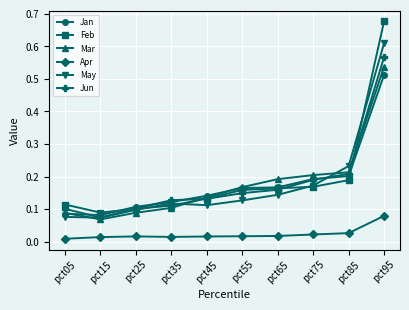

Which series has the largest range (max minus min)?

Feb